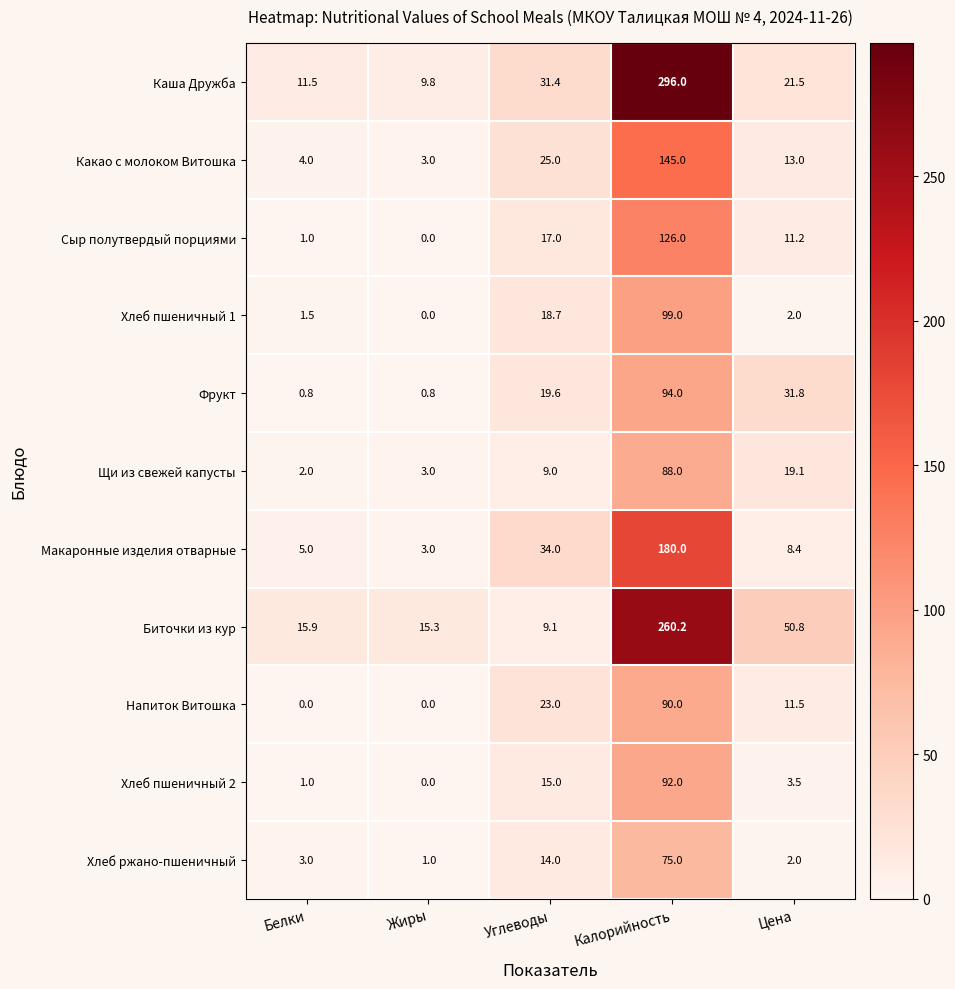

Rank the series by their maximum value, from lowest to highest.

Хлеб ржано-пшеничный, Щи из свежей капусты, Напиток Витошка, Хлеб пшеничный 2, Фрукт, Хлеб пшеничный 1, Сыр полутвердый порциями, Какао с молоком Витошка, Макаронные изделия отварные, Биточки из кур, Каша Дружба